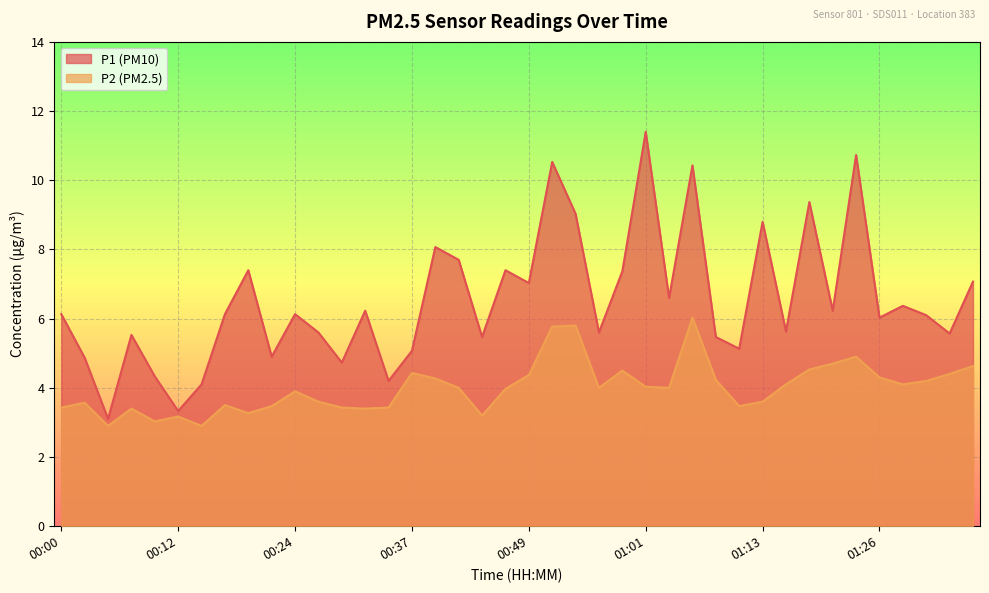

Reading right to left, list all the values displayed in this chart.

P1: 7.1	5.6	6.1	6.4	6.0	10.7	6.2	9.4	5.6	8.8	5.1	5.5	10.4	6.6	11.4	7.4	5.6	9.0	10.5	7.0	7.4	5.5	7.7	8.1	5.1	4.2	6.2	4.7	5.6	6.1	4.9	7.4	6.1	4.1	3.3	4.3	5.5	3.1	4.9	6.1
P2: 4.6	4.4	4.2	4.1	4.3	4.9	4.7	4.5	4.1	3.6	3.5	4.2	6.0	4.0	4.0	4.5	4.0	5.8	5.8	4.4	4.0	3.2	4.0	4.3	4.4	3.4	3.4	3.4	3.6	3.9	3.5	3.3	3.5	2.9	3.2	3.0	3.4	2.9	3.6	3.4